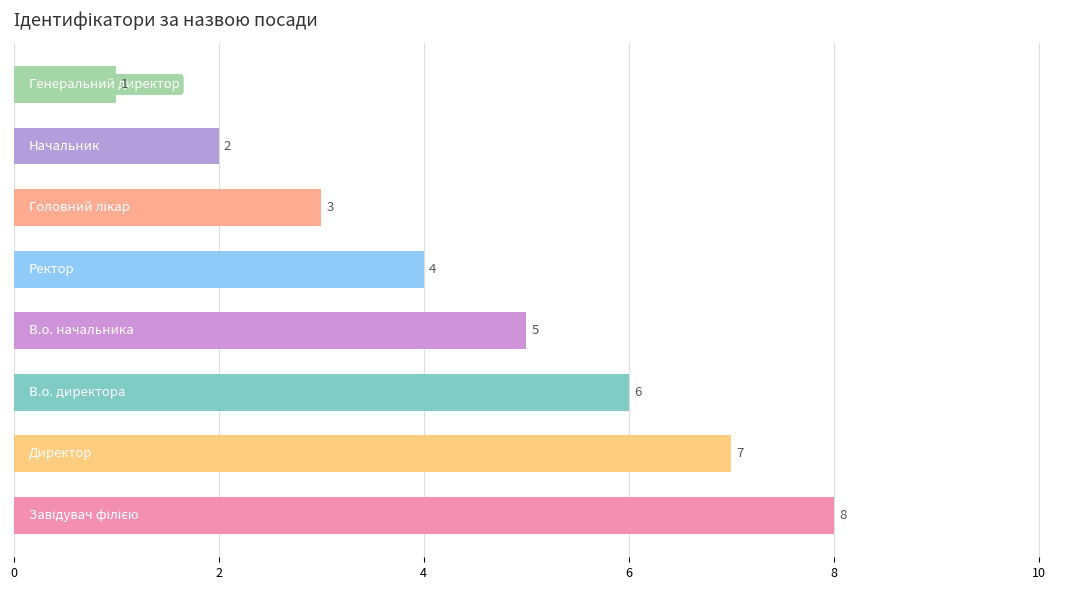

Does the chart contain stacked bars?

No